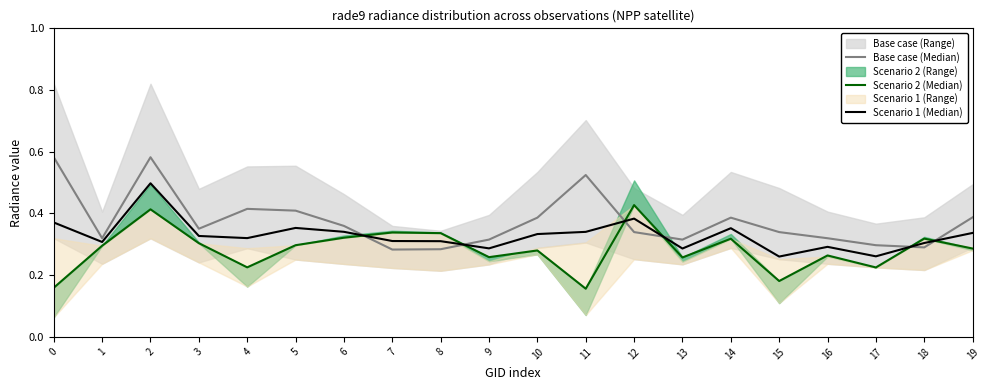

Which has a higher value, 14 or 1?

14